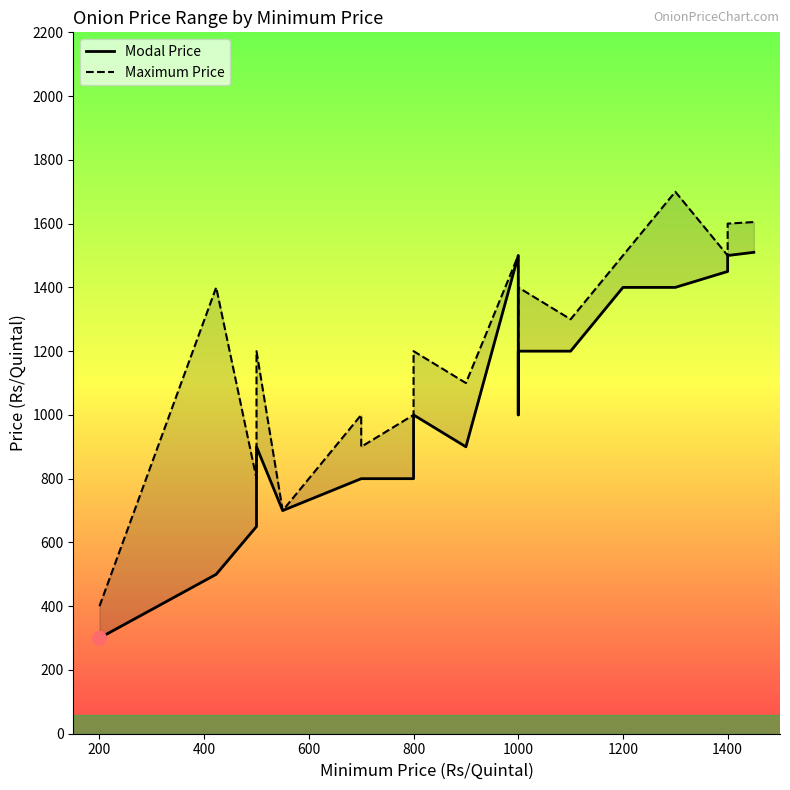

The value of Maximum Price at 16 is 759. True or false?

False